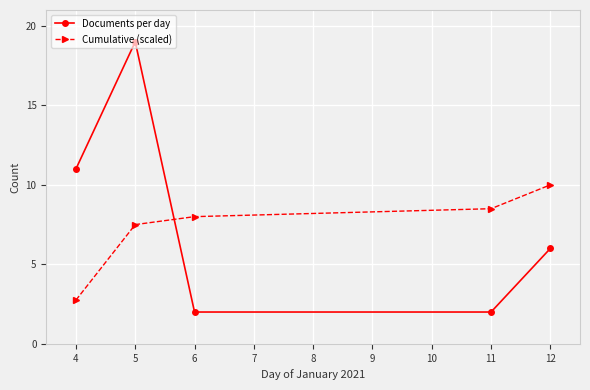

Which series changed the most between 4 and 6?

Documents per day